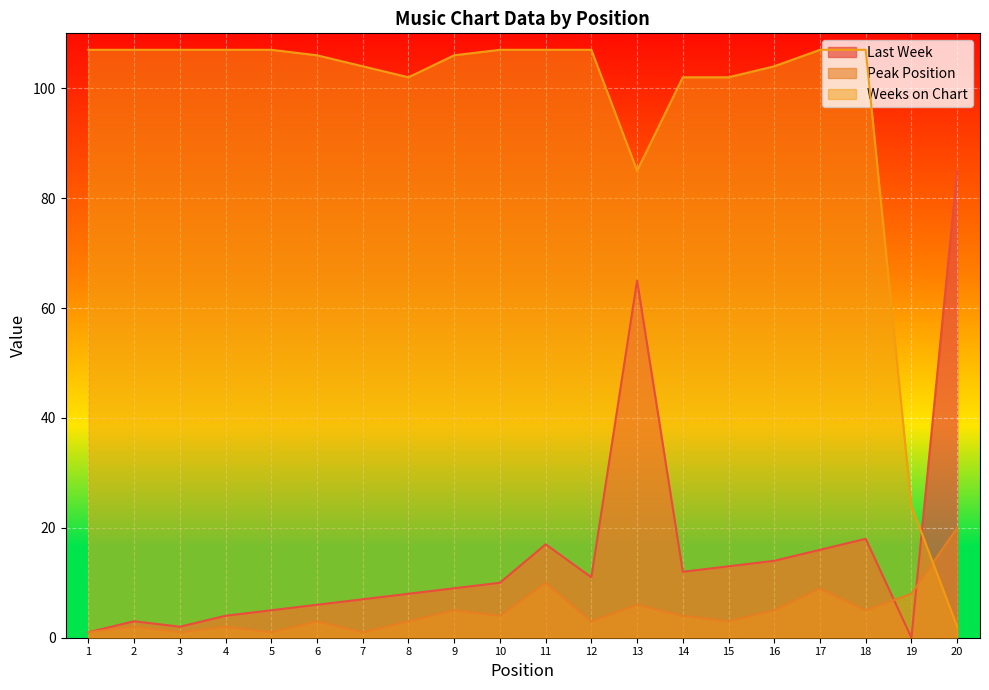

The value of Weeks on Chart at 12 is 189. True or false?

False